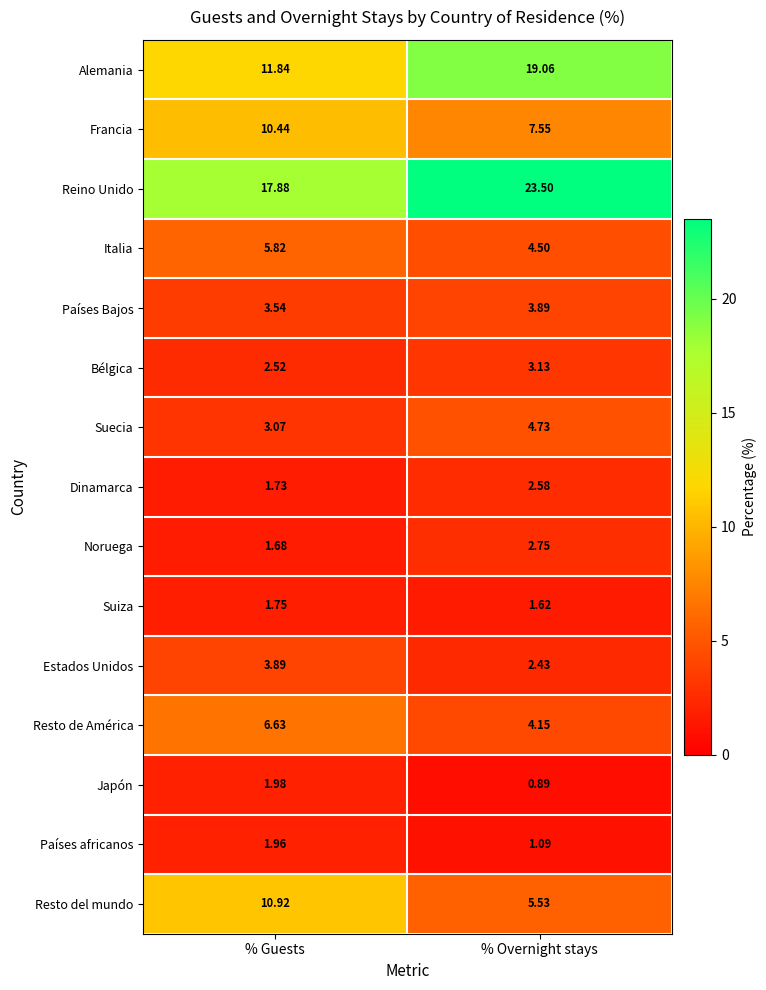

Is the value of Dinamarca at % Guests greater than the value of Países africanos at % Guests?

No